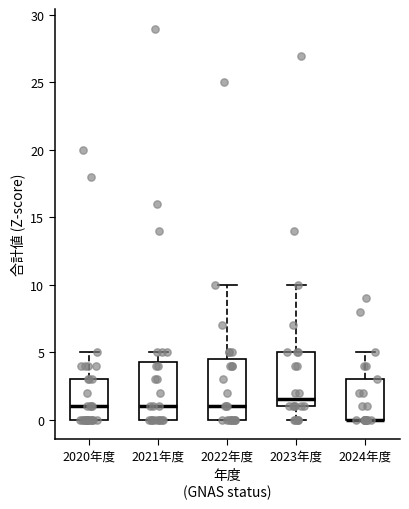

Reading left to right, read every box against the y-axis: the position of its median line, the range the box covers, and the ends of its whiskers. The values are not printed on the chart, so give them approximately, as read against the axis.

2020年度: median 1.0, box 0.0 to 3.0, whiskers 0.0 to 5.0
2021年度: median 1.0, box 0.0 to 4.5, whiskers 0.0 to 5.0
2022年度: median 1.0, box 0.0 to 4.5, whiskers 0.0 to 10.0
2023年度: median 1.5, box 1.0 to 5.0, whiskers 0.0 to 10.0
2024年度: median 0.0 (drawn on the box's lower edge), box 0.0 to 3.0, whiskers 0.0 to 5.0